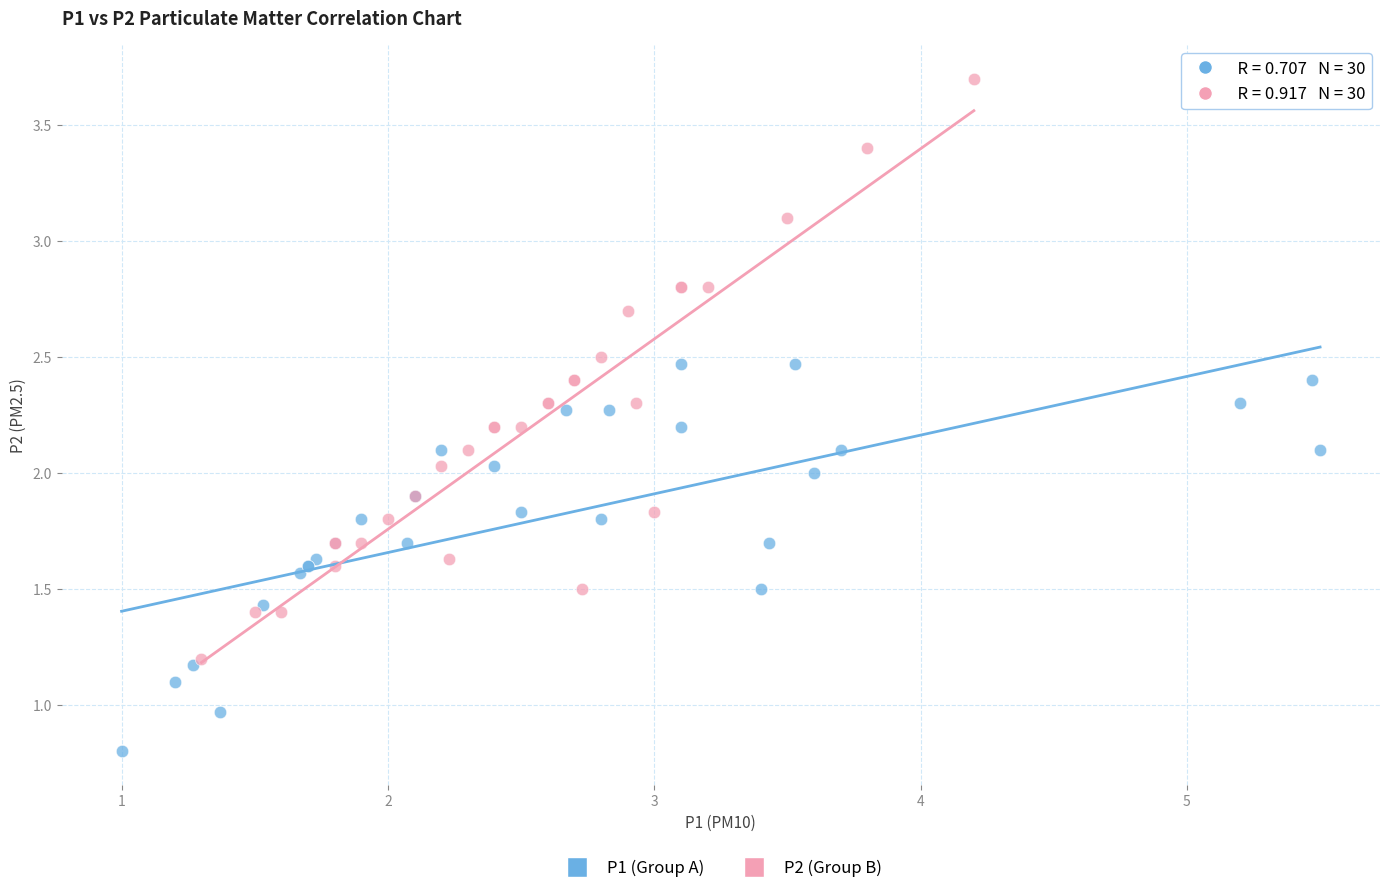

Which series reaches the minimum Y coordinate?

P1 (Group A)